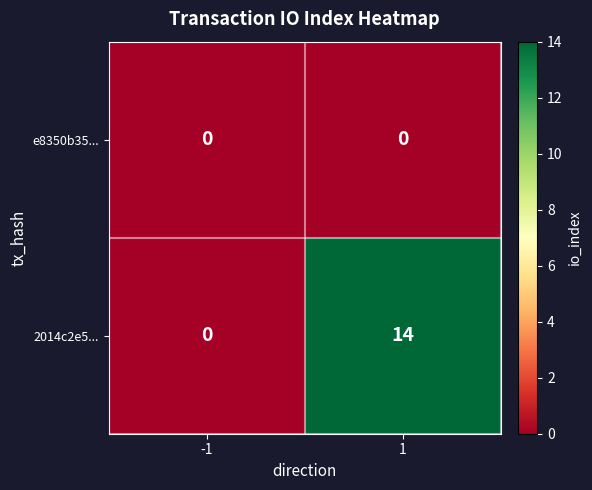

At how many categories does at least one series exceed 7?

1